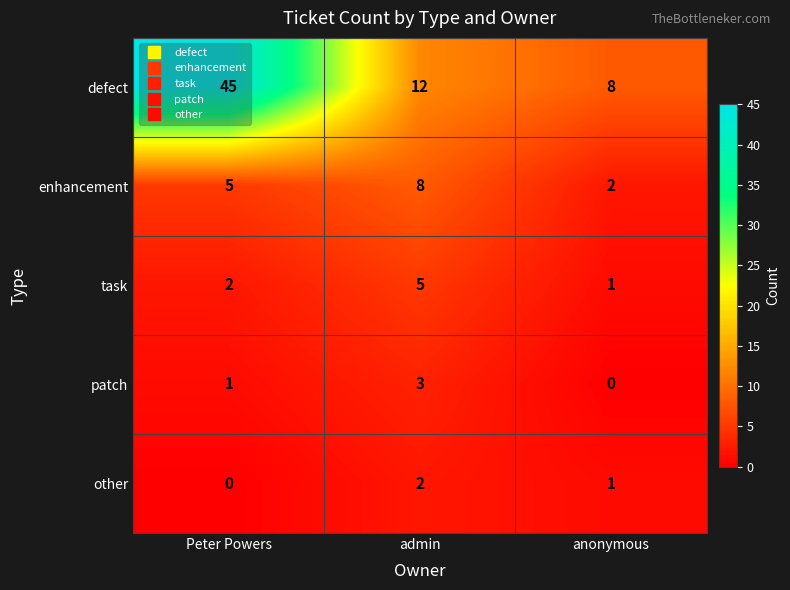

What is the difference between the defect values at Peter Powers and admin?

33